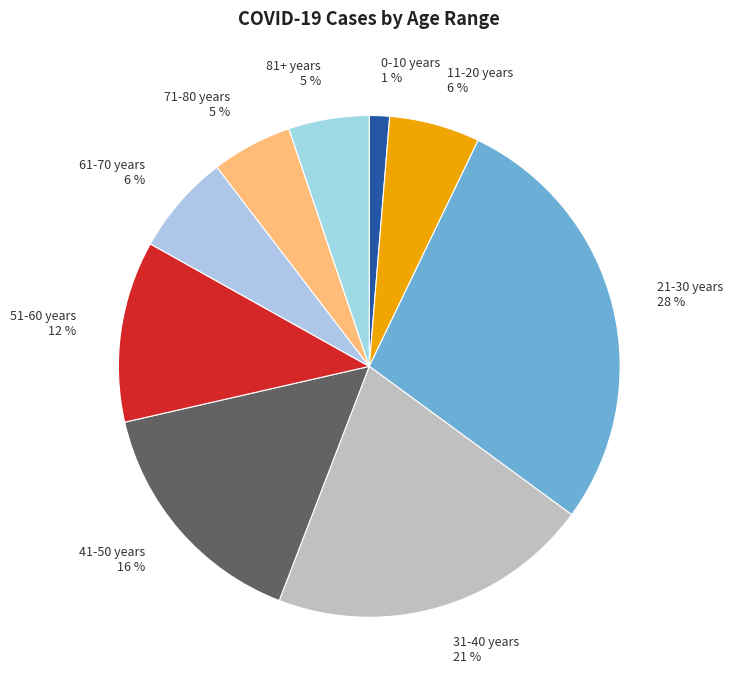

Does 61-70 years represent more than half of the total?

No